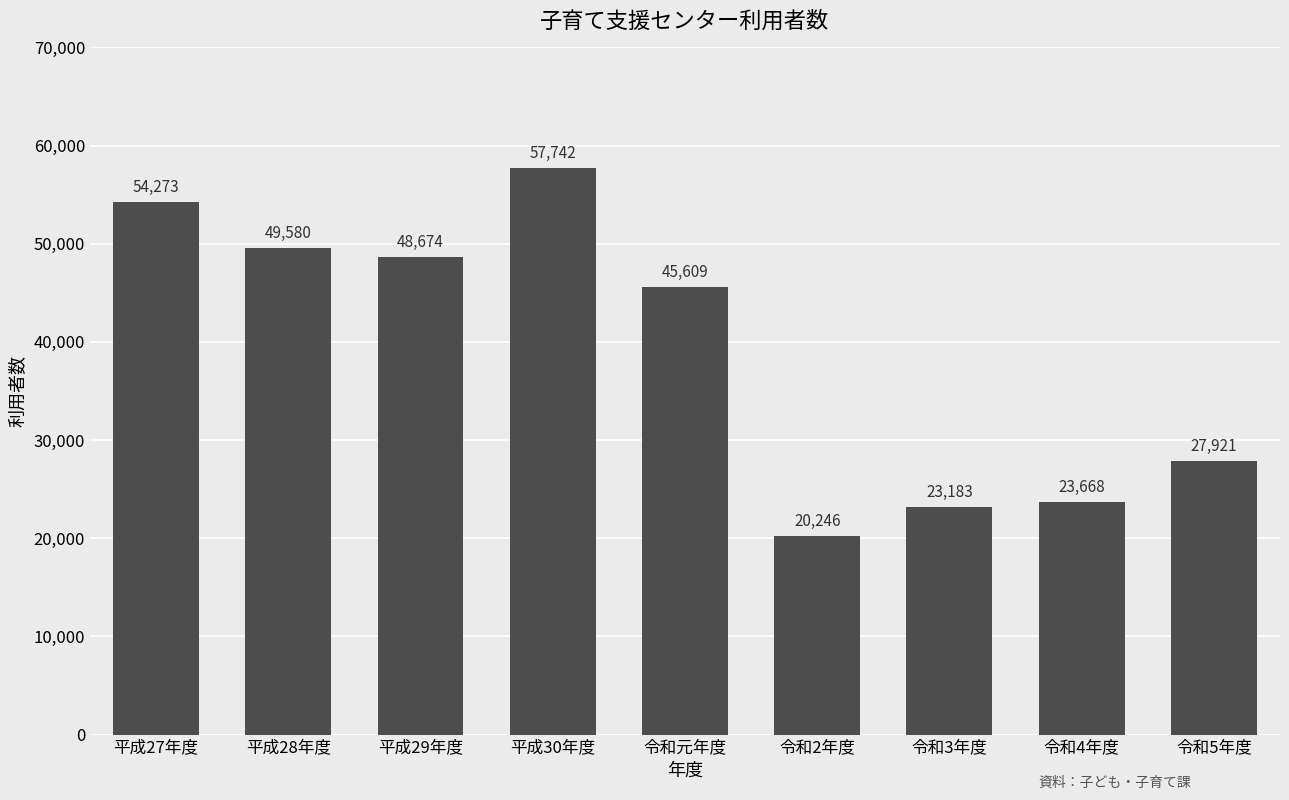

True or false: the data shows 54273 at 平成27年度.

True